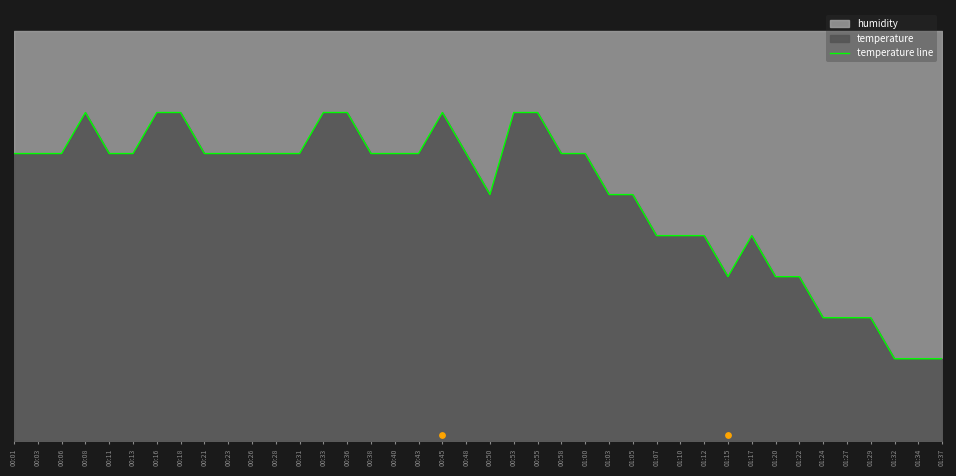

Which has a higher value, 01:05 or 00:48?

00:48